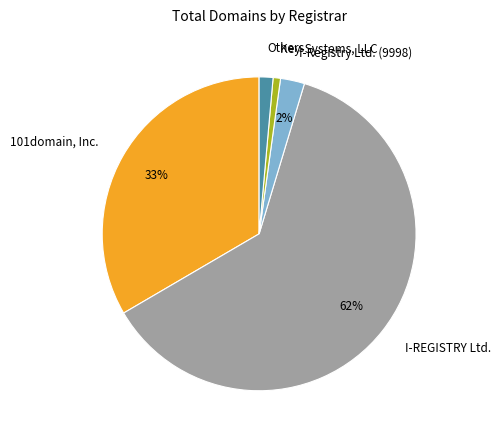

Which slice is the largest?

I-REGISTRY Ltd.